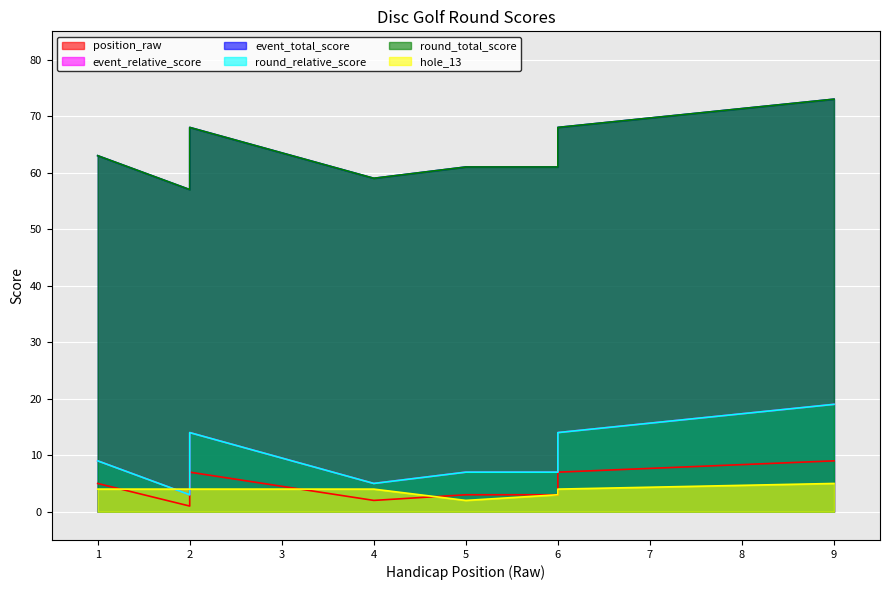

At which category does the chart reach its minimum across all series?

2